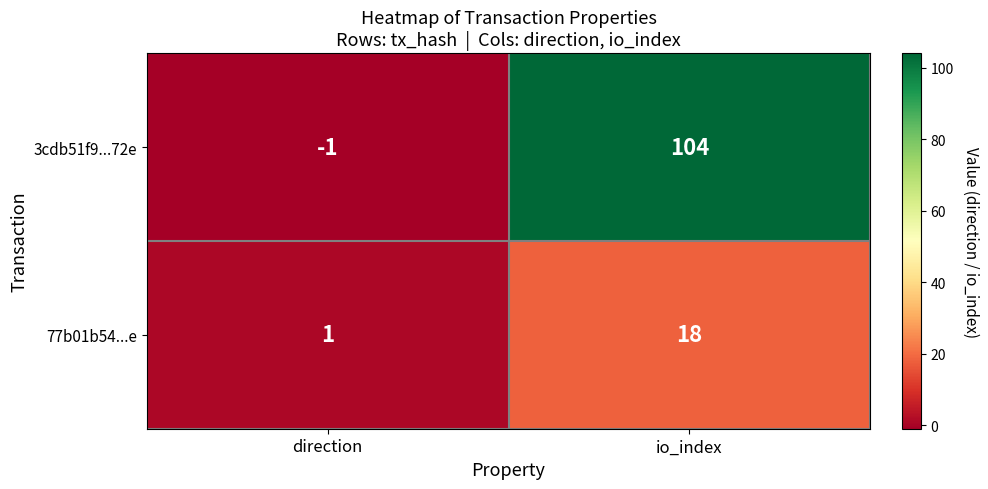

Reading left to right, what are all the values shown in this chart?

3cdb51f9...72e: -1	104
77b01b54...e: 1	18